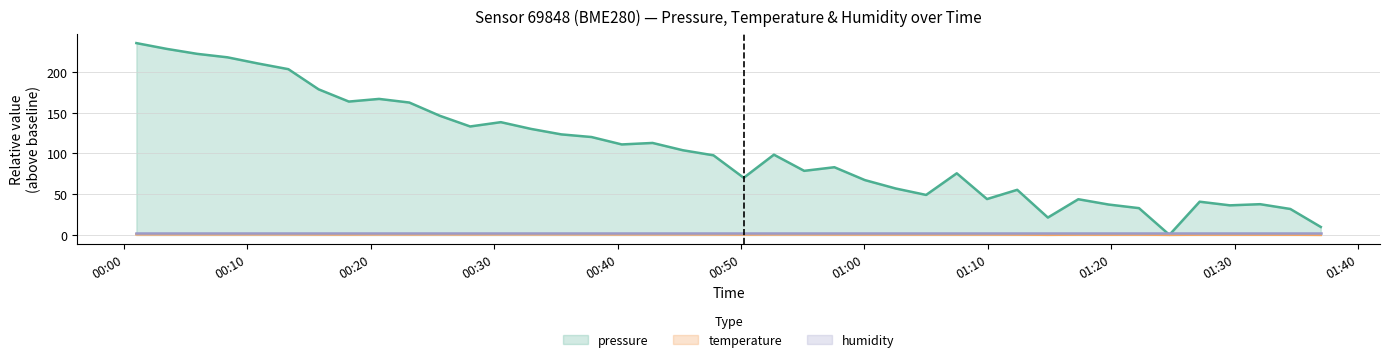

Which series has the largest total across all categories?

pressure